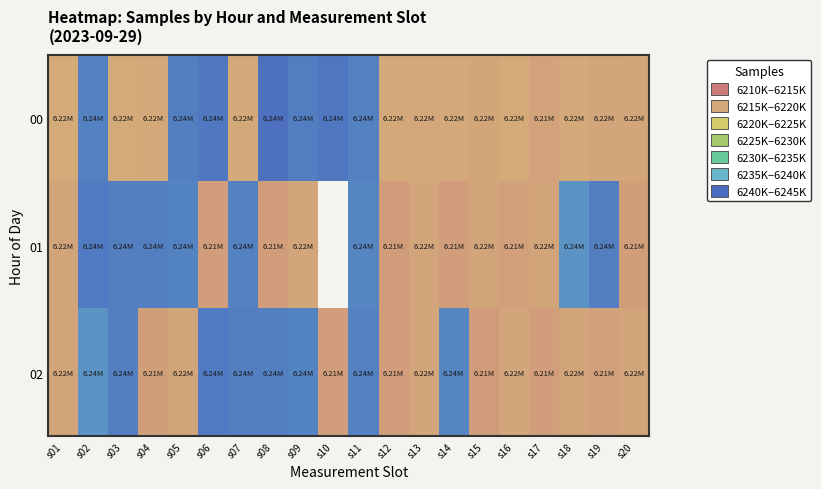

What is the spread (max minus min) of values at s03?

26440.0